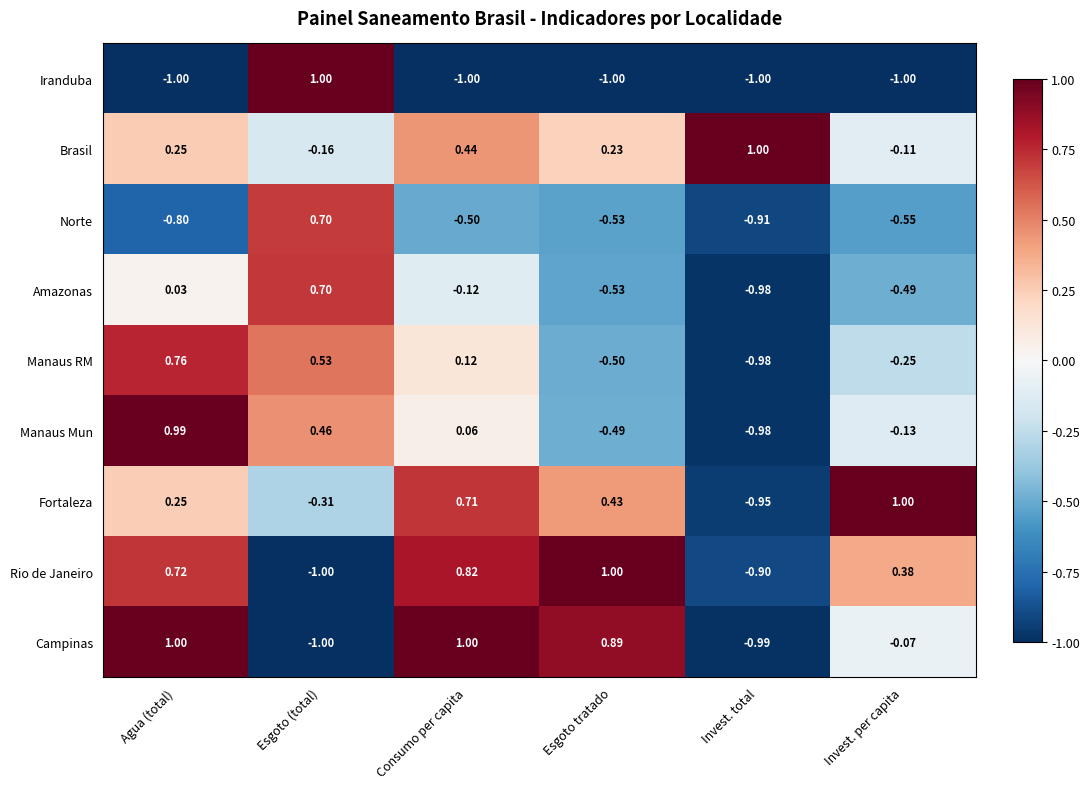

How many data points does each series have?

6